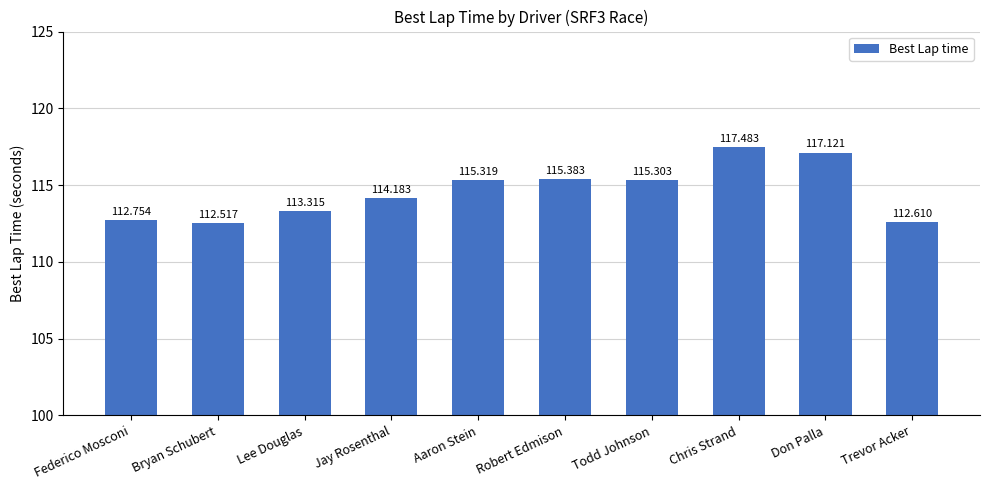

What is the label of the 8th bar from the right?

Lee Douglas